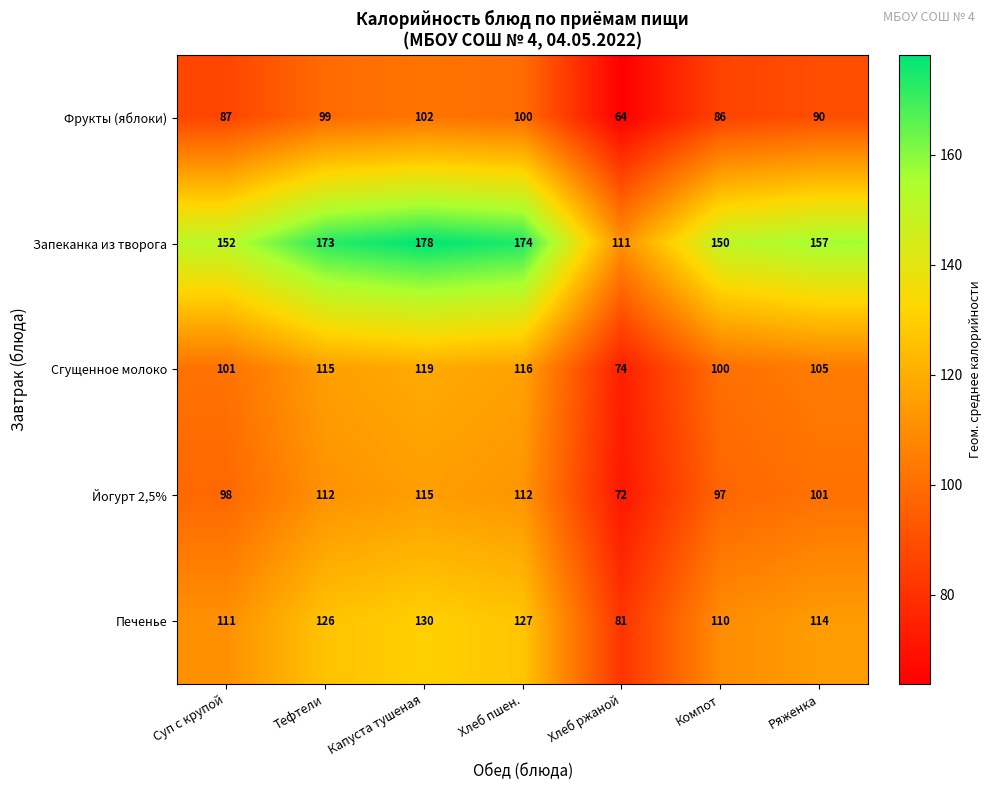

What is the spread (max minus min) of values at Суп с крупой?

65